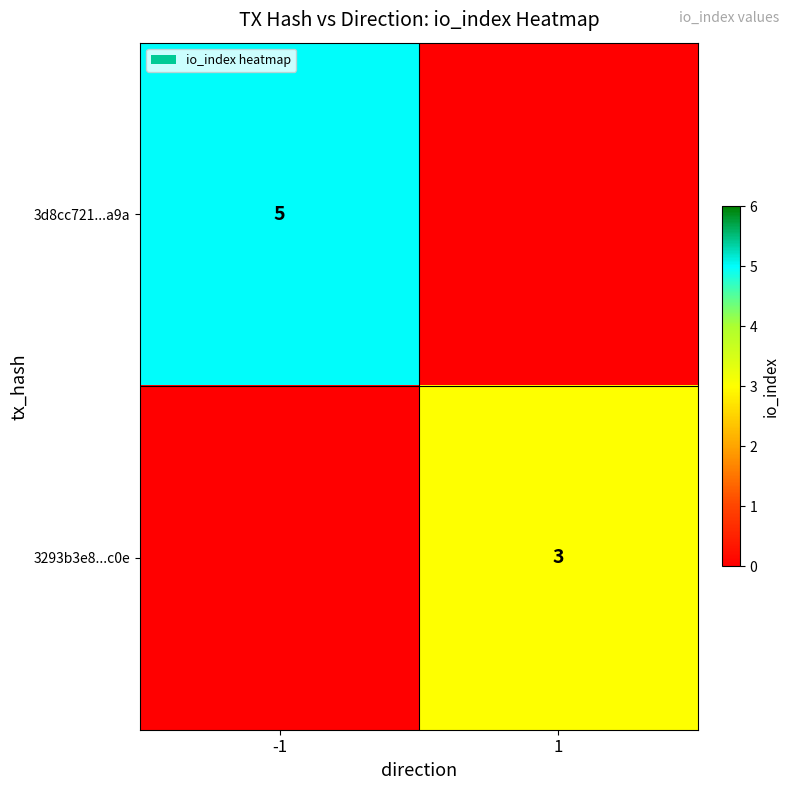

How many categories are shown in the chart?

2